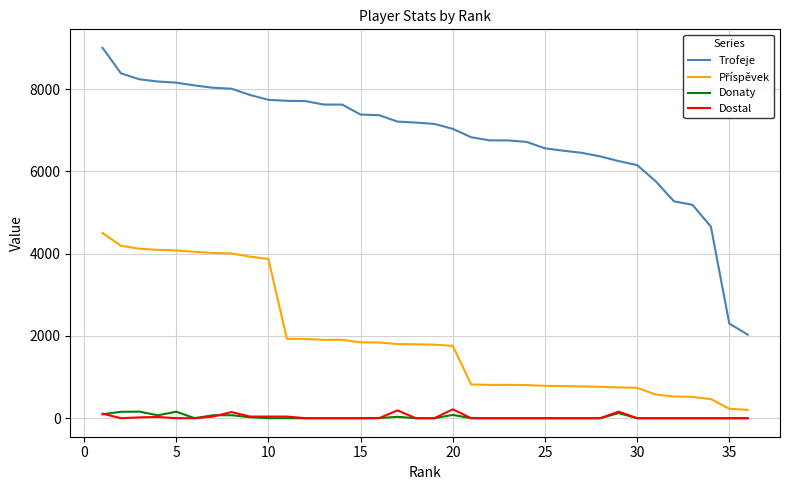

Which series has the largest total across all categories?

Trofeje